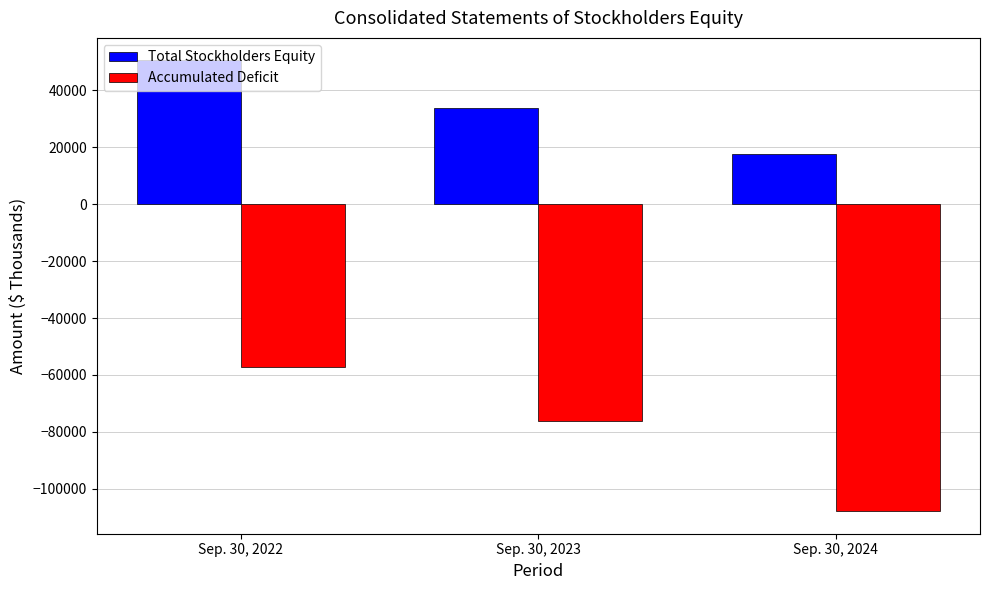

How many series are shown in this chart?

2